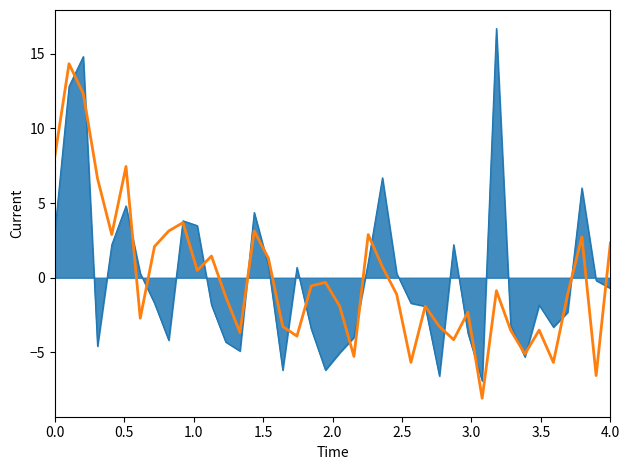

What is the smallest value displayed?

-8.1